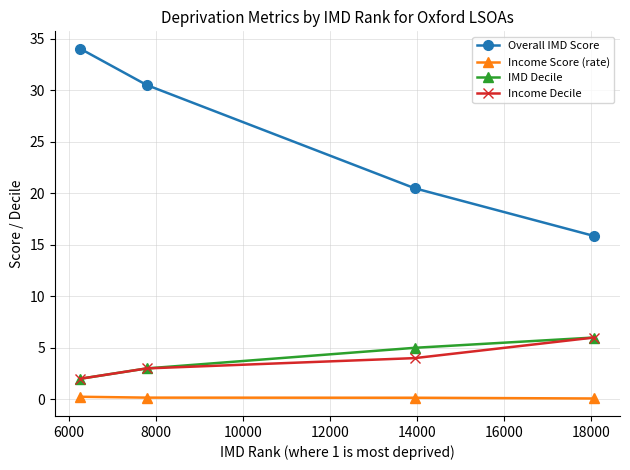

How many series are shown in this chart?

4